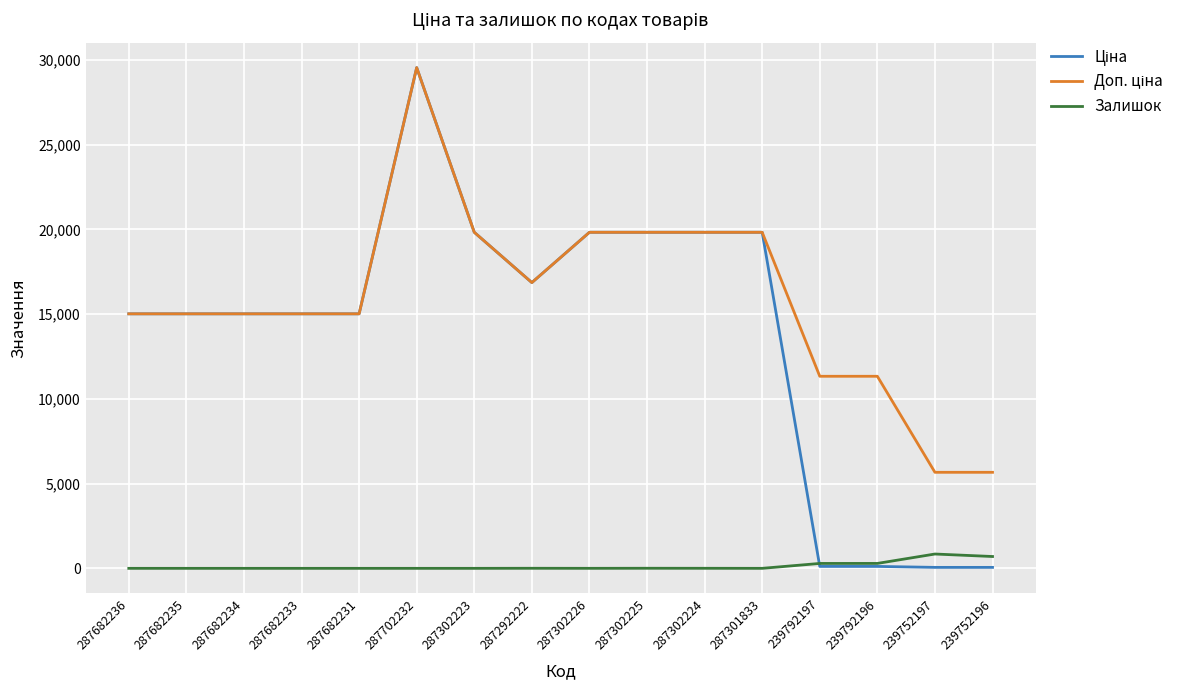

True or false: Залишок has a value of 0.0 at 287682235.

True